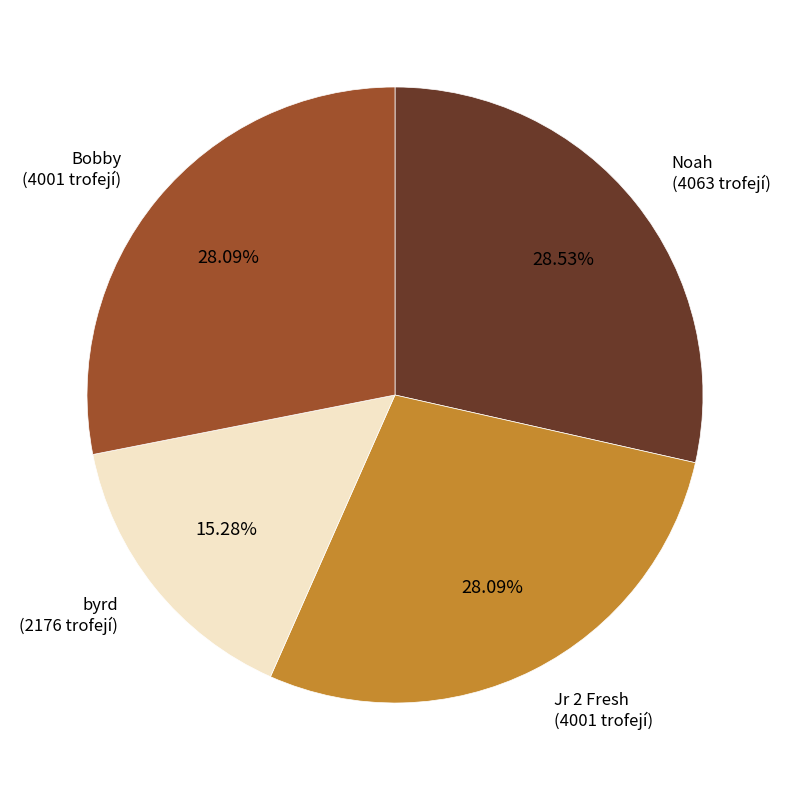

To the nearest percent, what is the difference between the byrd and Jr 2 Fresh slice percentages?

13%